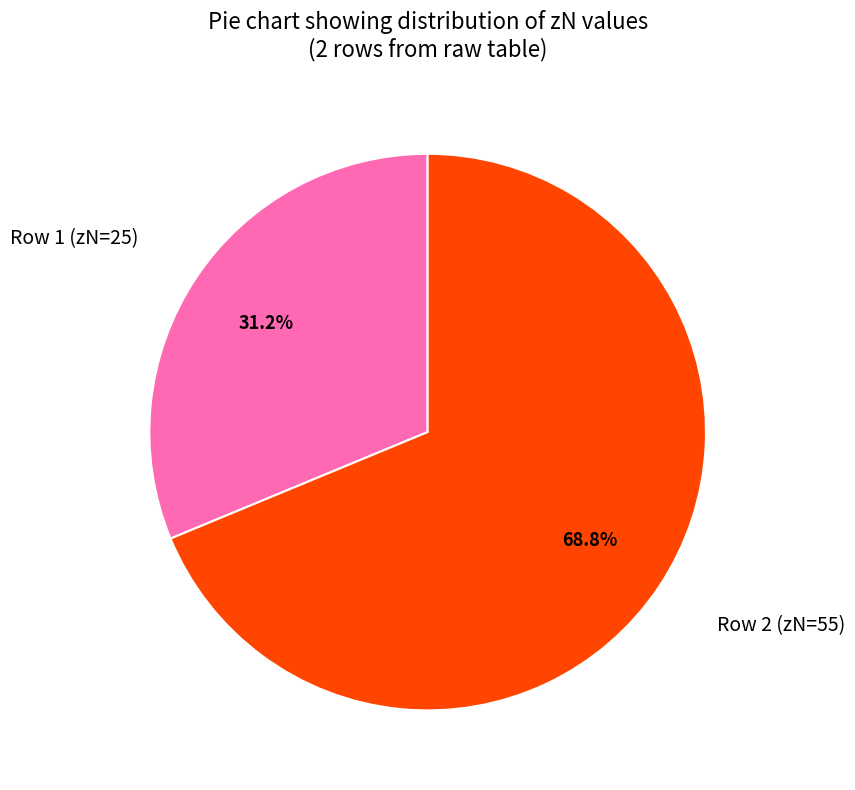

Approximately how many times larger is the value at Row 2 (zN=55) compared to Row 1 (zN=25)?

2.2